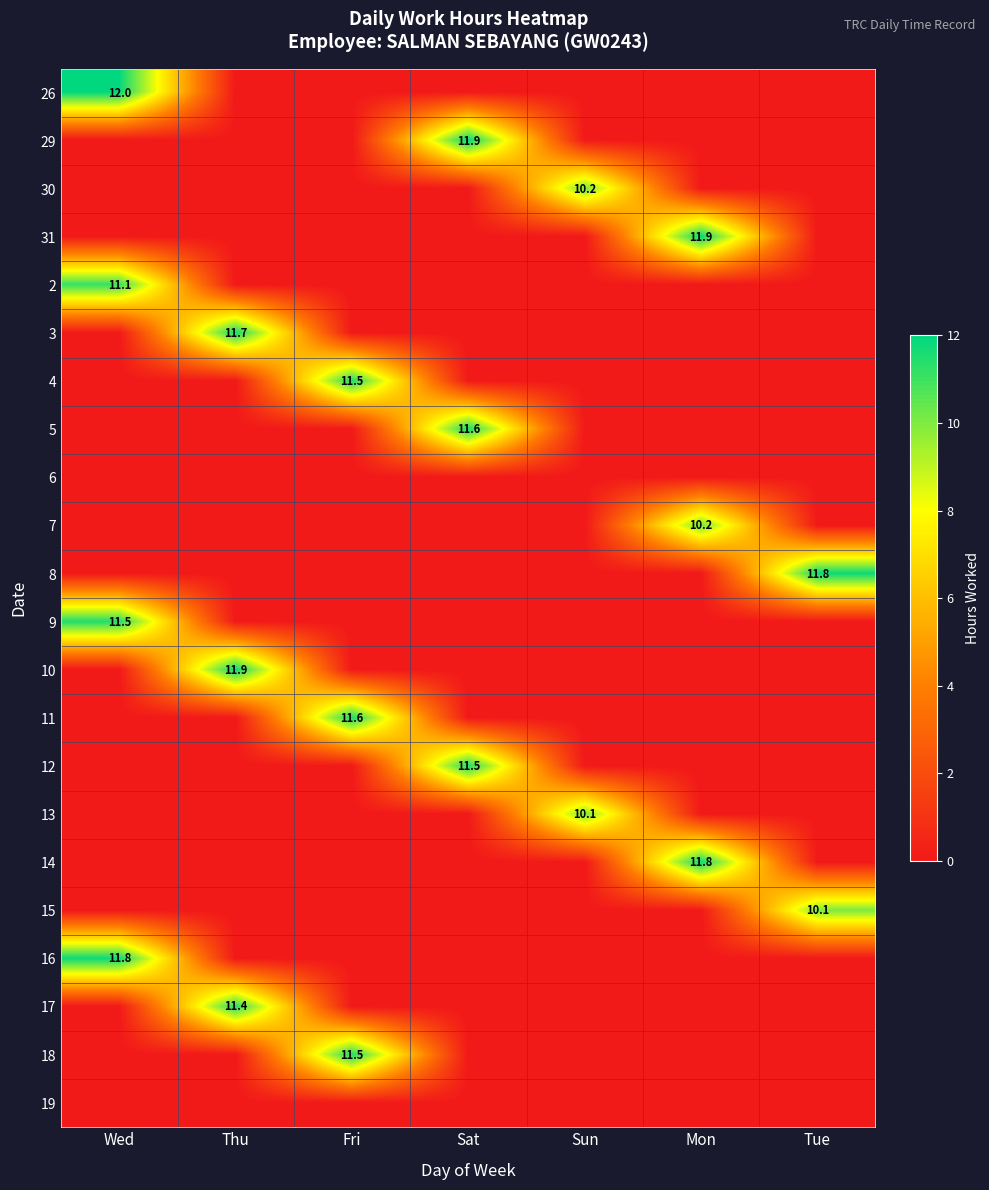

What is the sum of all 2 values?

11.1